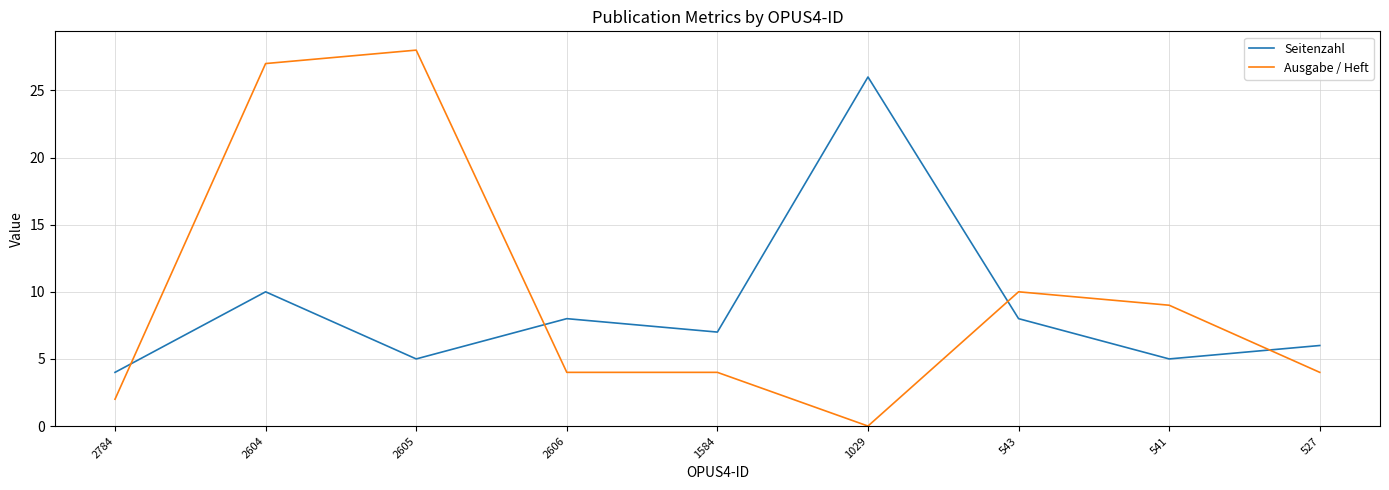

At which category is the sum across all series the highest?

2604